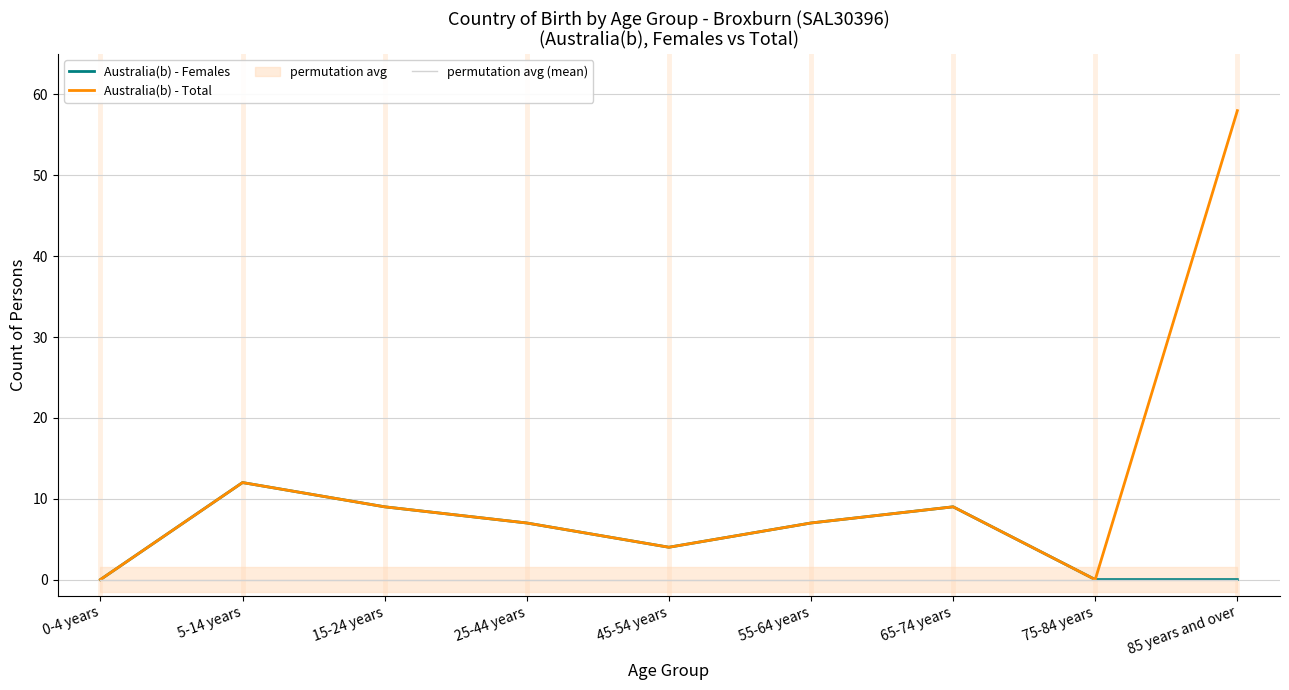

Reading left to right, extract all data points from this chart.

Australia(b) - Females: 0	12	9	7	4	7	9	0	0
Australia(b) - Total: 0	12	9	7	4	7	9	0	58
permutation avg (mean): 0	0	0	0	0	0	0	0	0